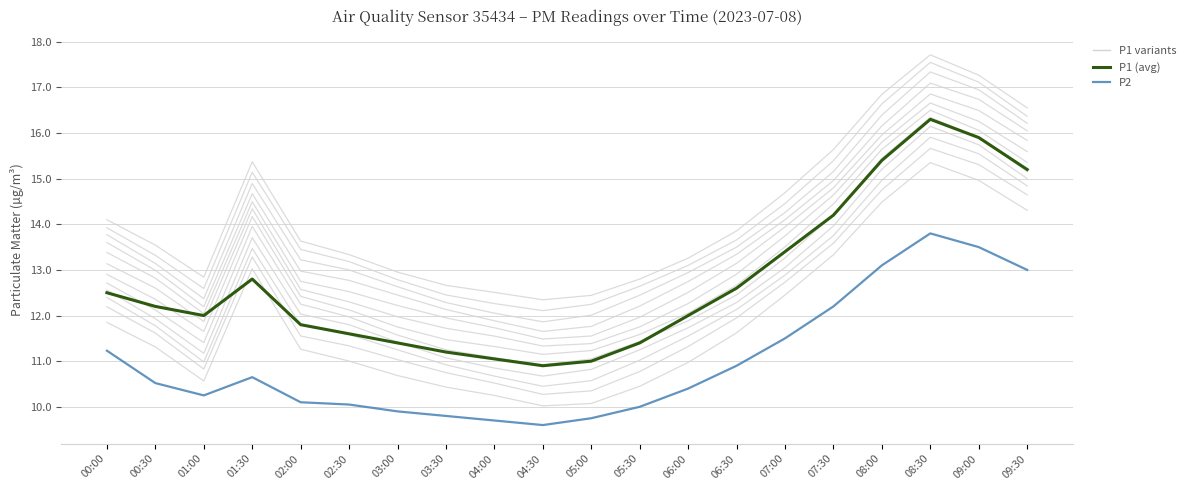

What is the minimum value shown in the chart?

9.6